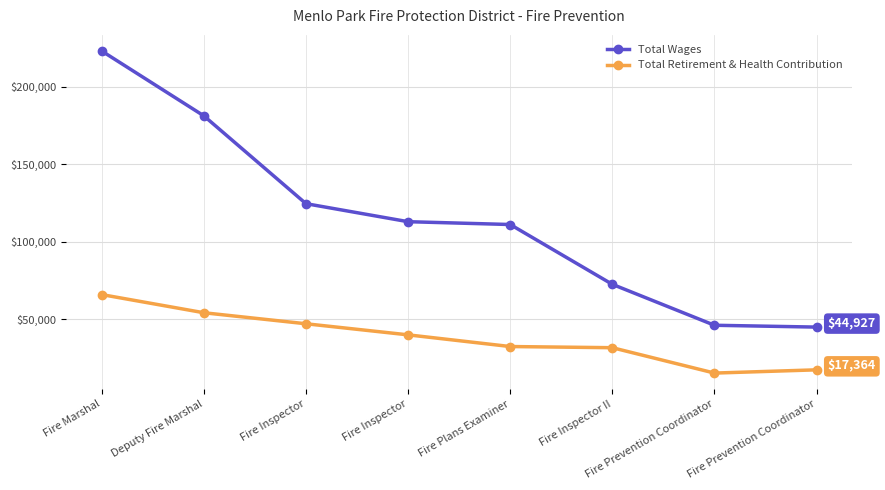

The value of Total Retirement & Health Contribution at Fire Inspector is 39925. True or false?

True